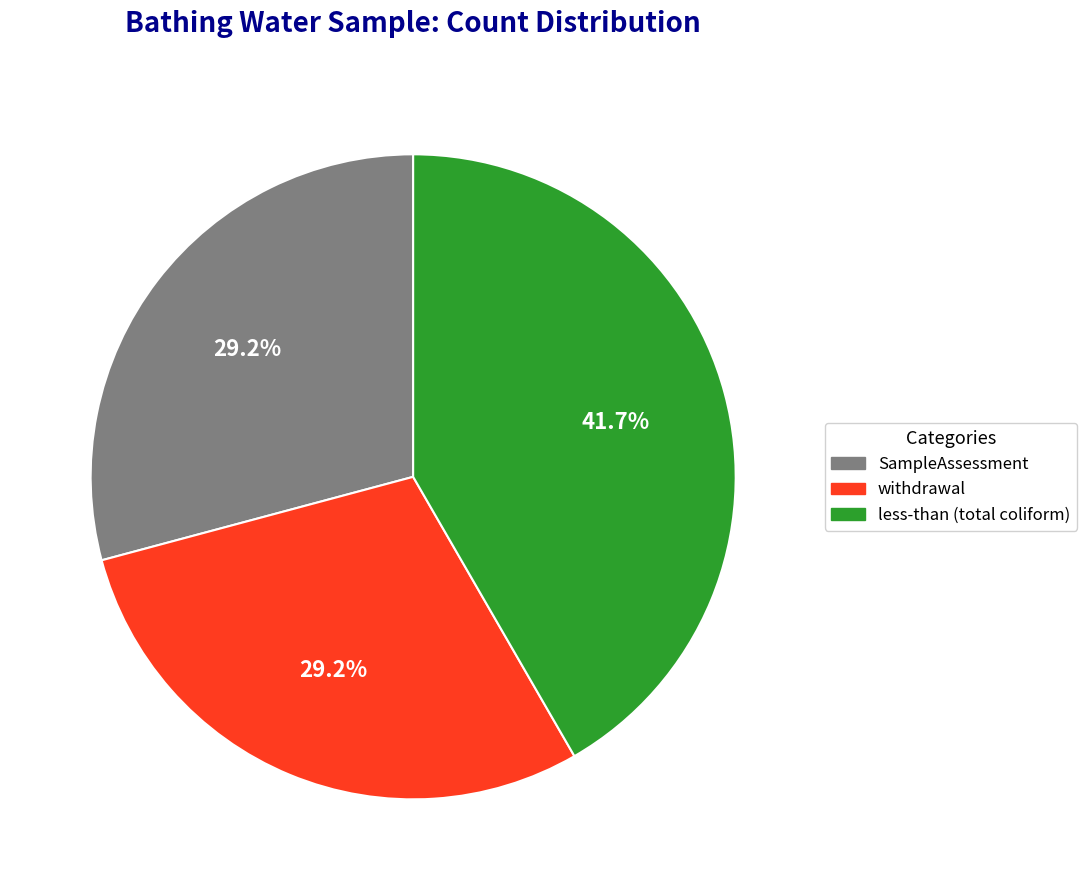

Which has a higher value, less-than (total coliform) or SampleAssessment?

less-than (total coliform)